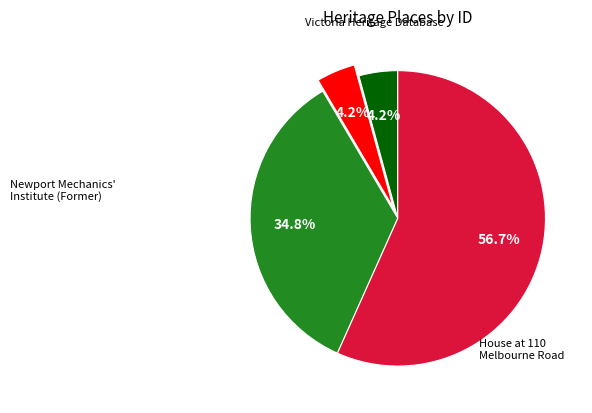

Is there any slice that represents more than half of the pie?

Yes